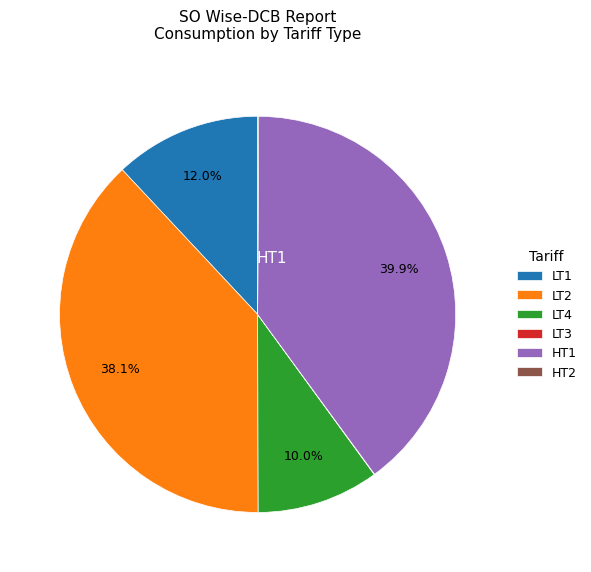

Is it true that LT4 is 1% of the pie?

False